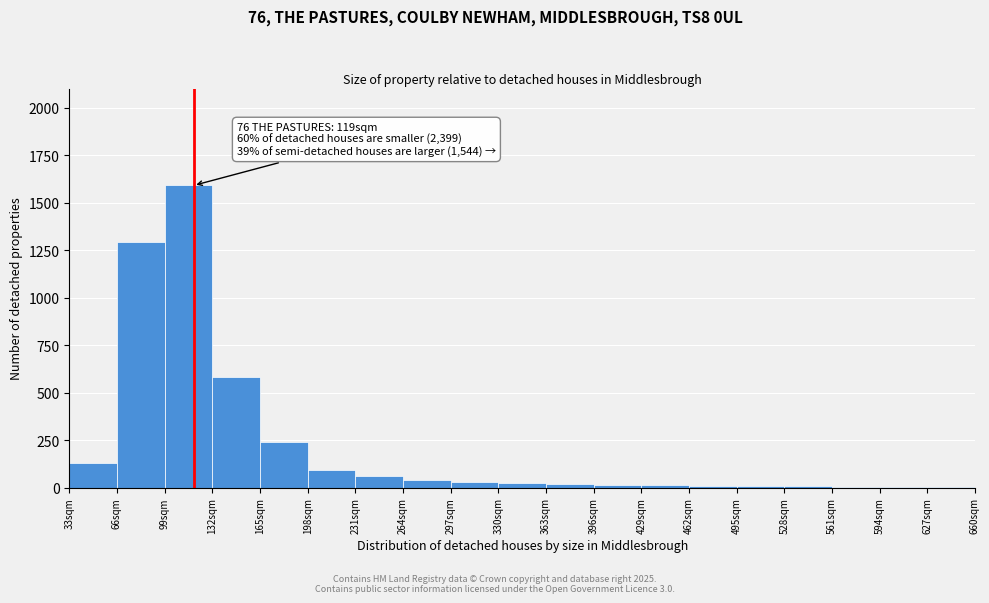

Over which range of the x-axis is the bar tallest?

99 to 132